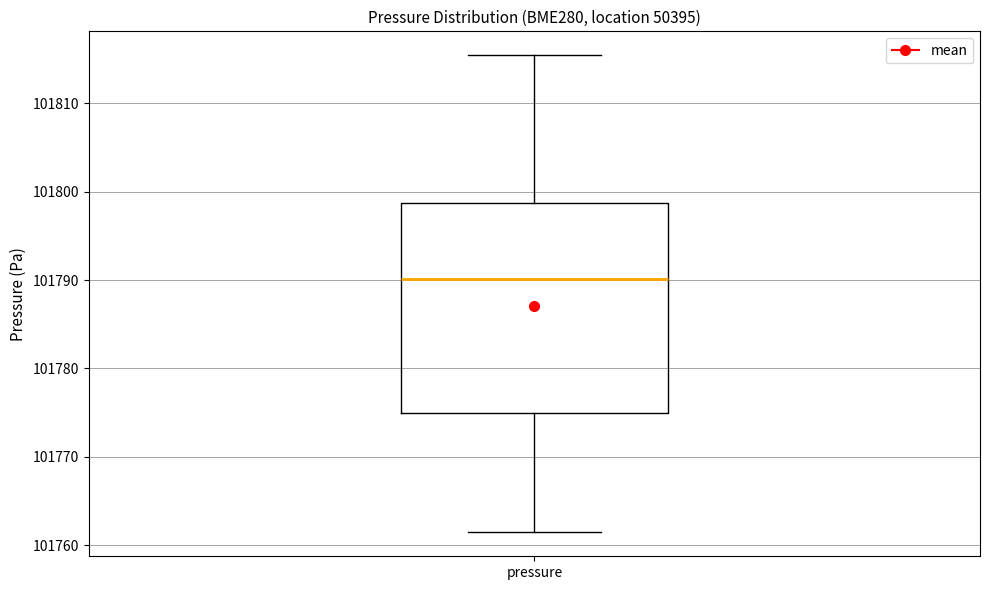

Transcribe this box plot: give where the median line is, the range the box spans, and where the two whiskers end, as read against the y-axis. The values are not printed on the chart, so give them approximately, as read against the axis.

median 101790, box 101775 to 101799, whiskers 101761 to 101815